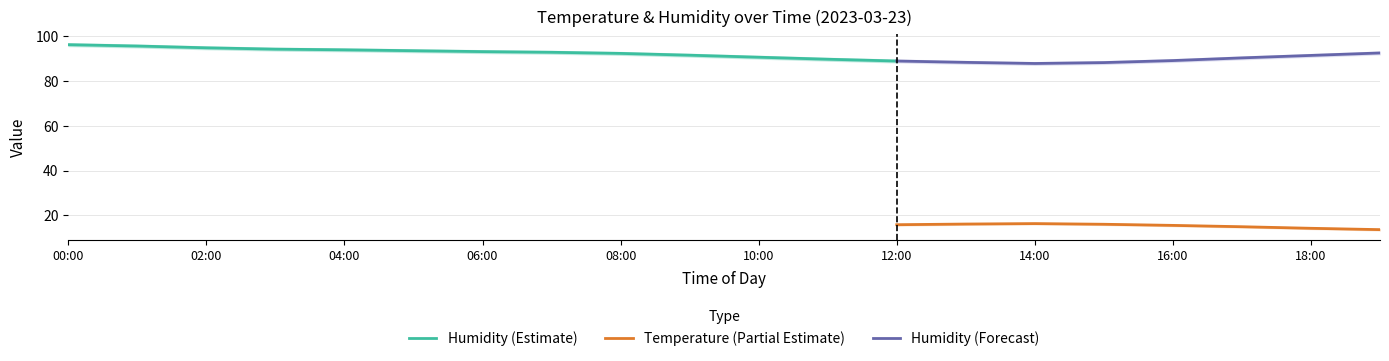

True or false: Humidity (Forecast) and Temperature (Partial Estimate) intersect in this chart.

False